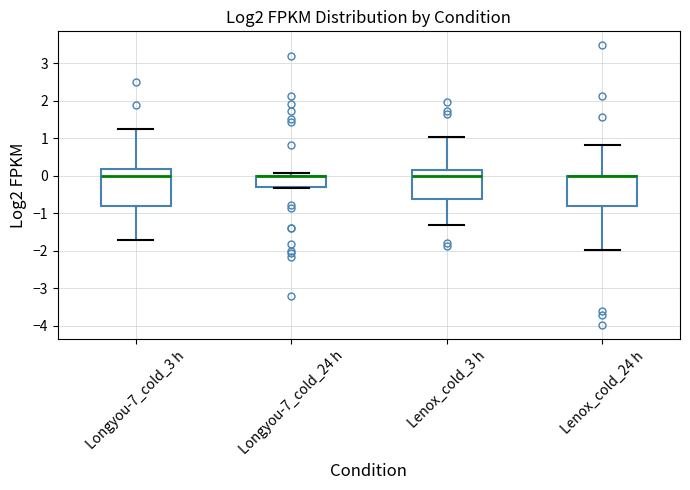

Reading left to right, read every box against the y-axis: the position of its median line, the range the box covers, and the ends of its whiskers. The values are not printed on the chart, so give them approximately, as read against the axis.

Longyou-7_cold_3 h: median 0.0, box -0.8 to 0.2, whiskers -1.7 to 1.2
Longyou-7_cold_24 h: median 0.0 (drawn on the box's upper edge), box -0.3 to 0.0, whiskers -0.3 to 0.1
Lenox_cold_3 h: median 0.0, box -0.6 to 0.1, whiskers -1.3 to 1.0
Lenox_cold_24 h: median 0.0 (drawn on the box's upper edge), box -0.8 to 0.0, whiskers -2.0 to 0.8